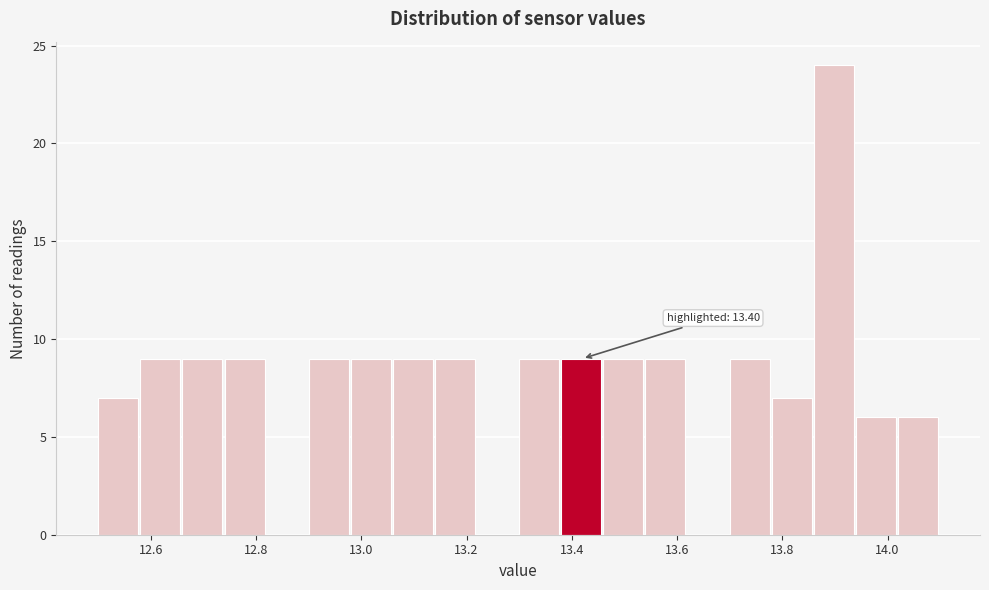

Over which range of the x-axis is the bar tallest?

13.86 to 13.94